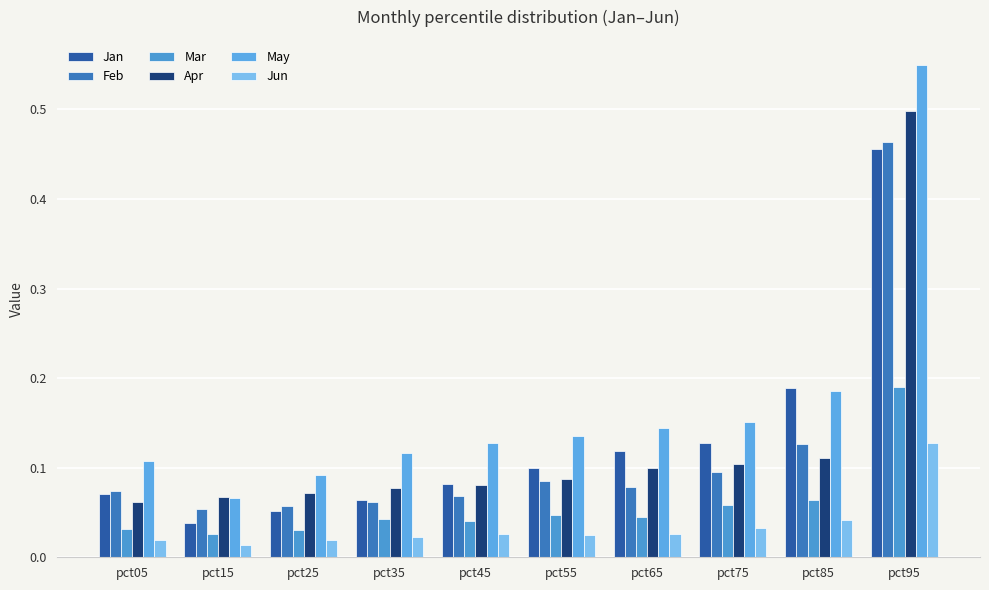

Between pct65 and pct75, which is larger?

pct75